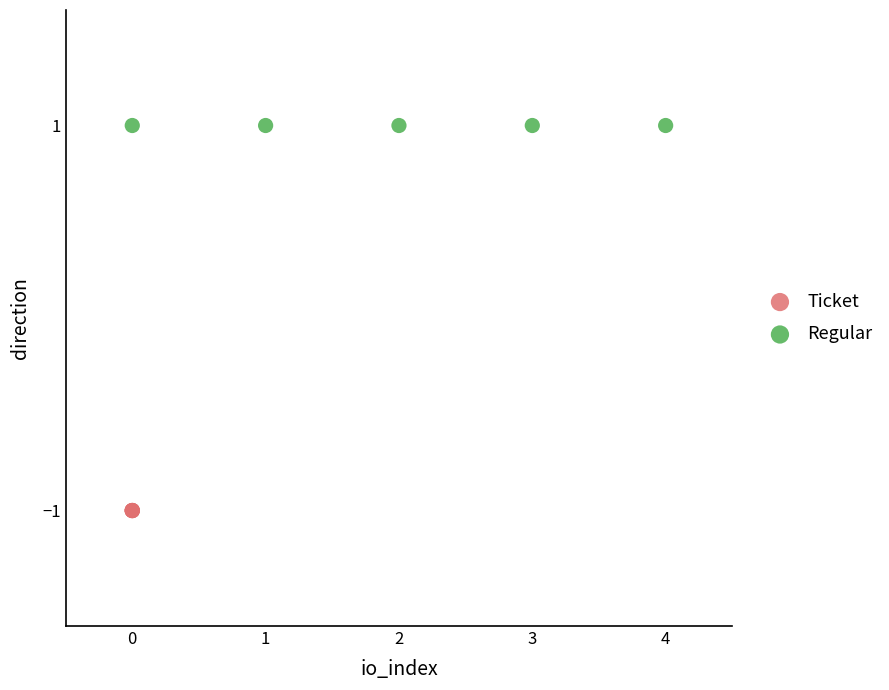

Which series contains the lowest Y value?

Ticket